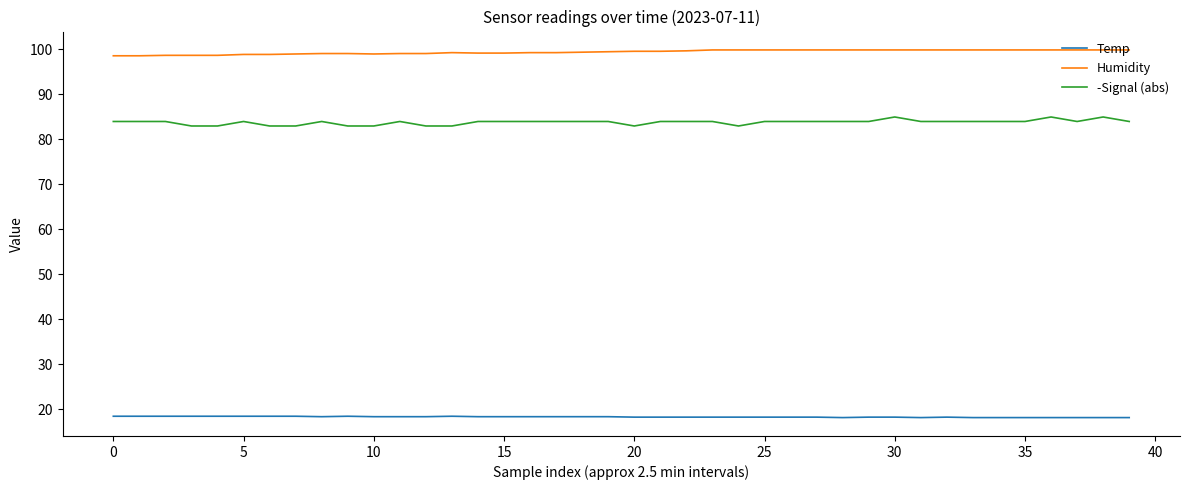

List the series in order of their overall mean, highest first.

Humidity, -Signal (abs), Temp